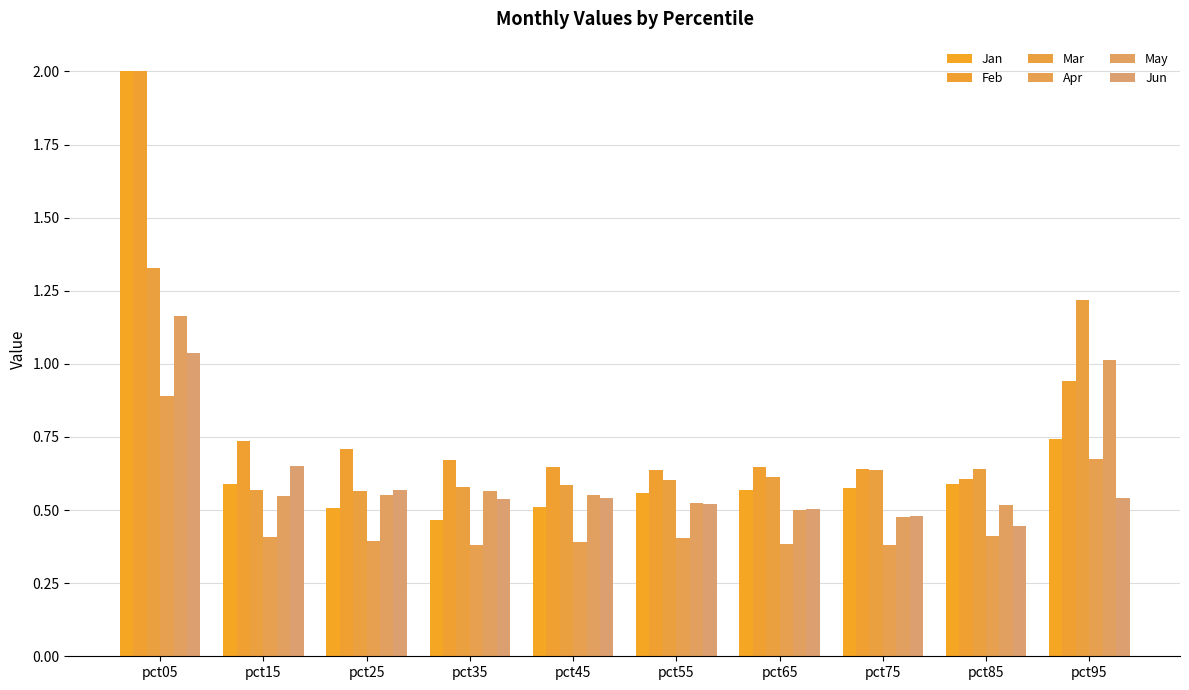

What is the maximum value shown in the chart?

2.0